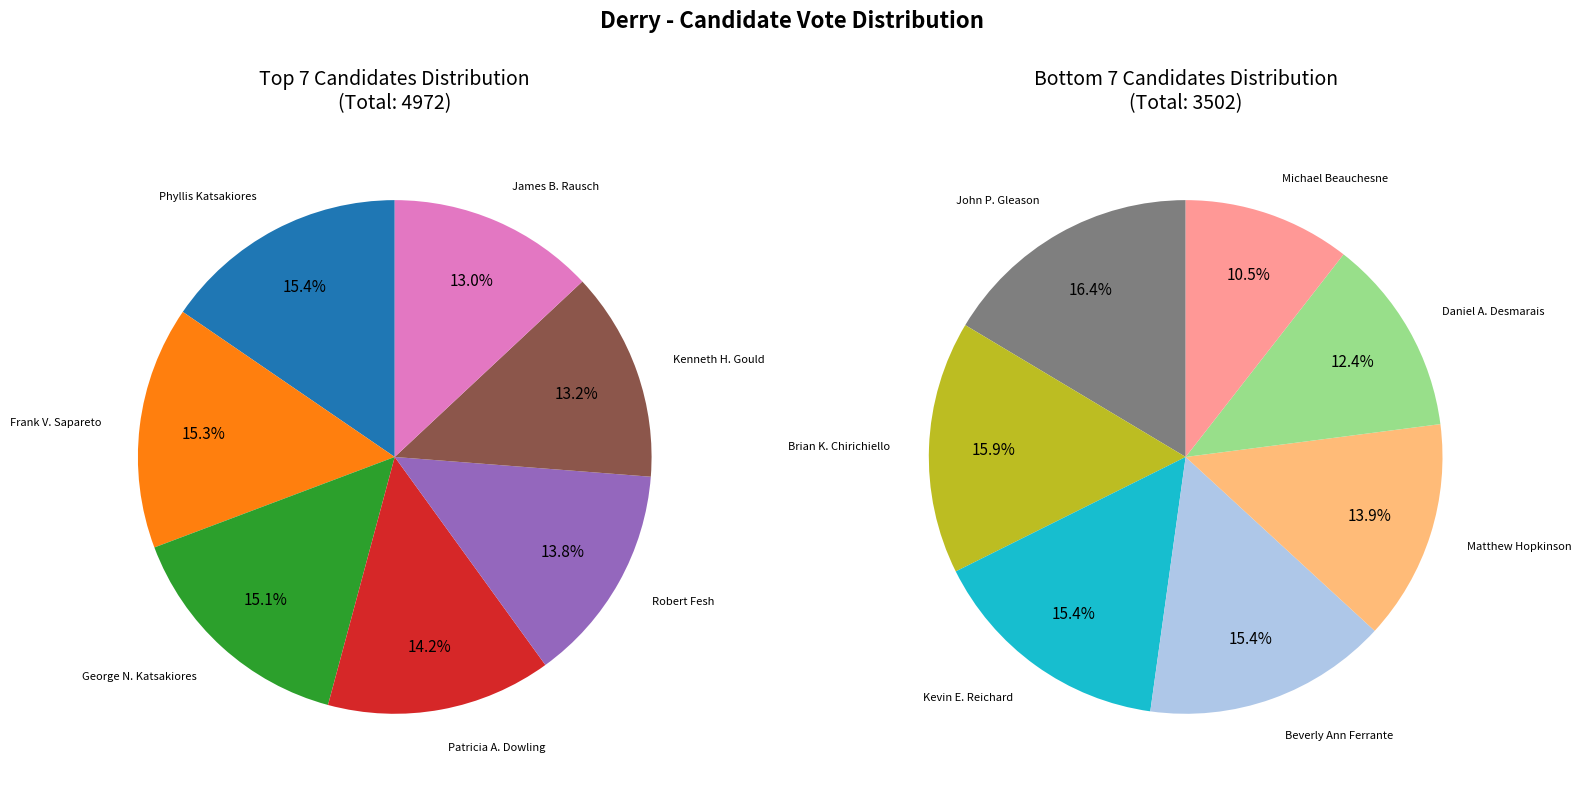

Is Patricia A. Dowling the majority of the pie?

No